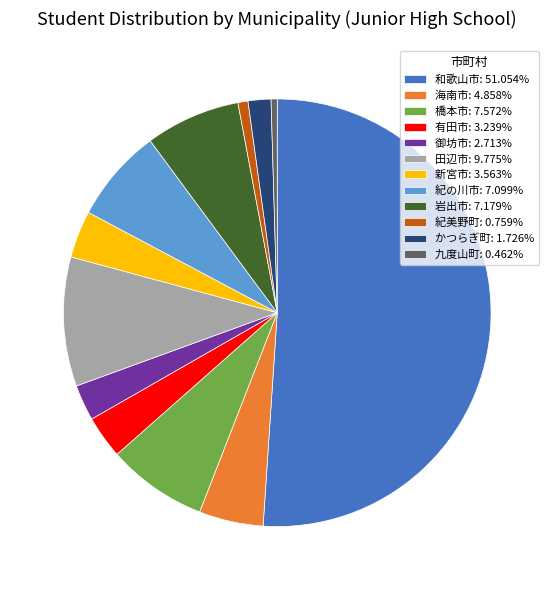

The 御坊市 slice represents 3% of the pie. True or false?

True